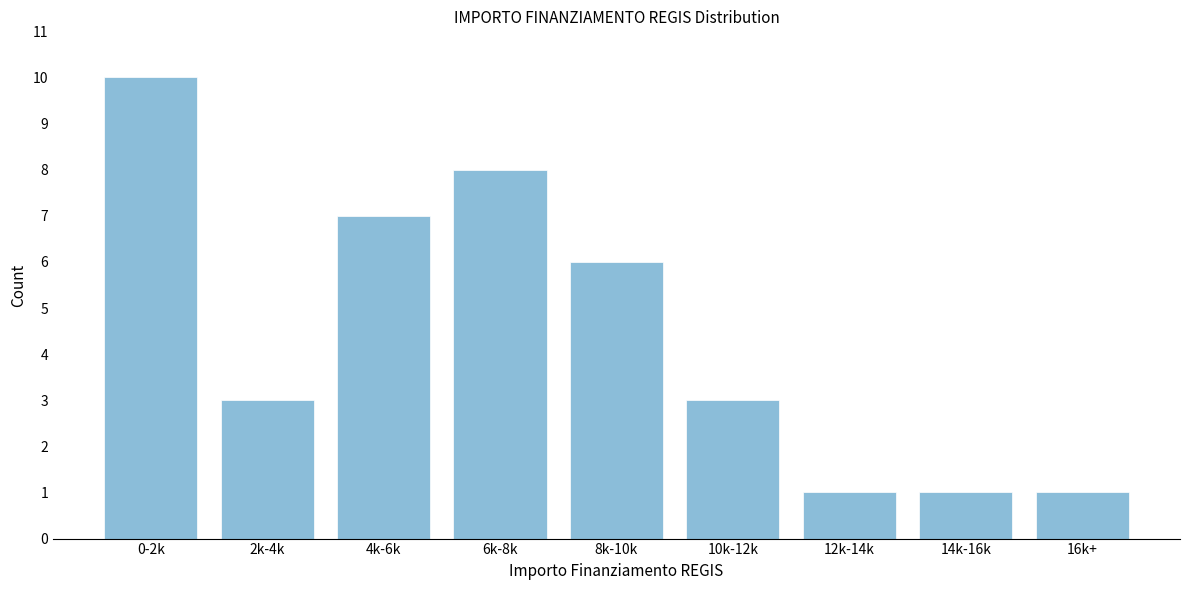

Reading left to right, transcribe all the data shown in this chart.

10	3	7	8	6	3	1	1	1